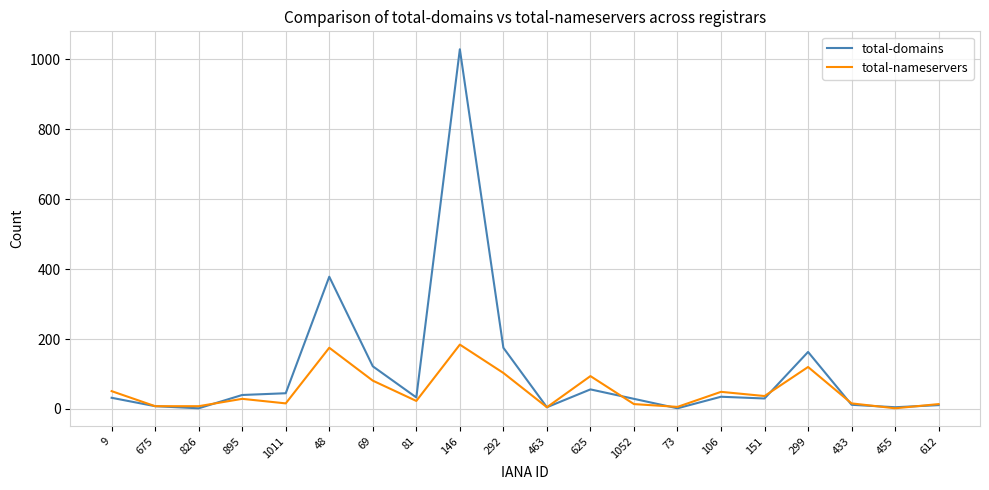

Rank the series by their maximum value, from highest to lowest.

total-domains, total-nameservers